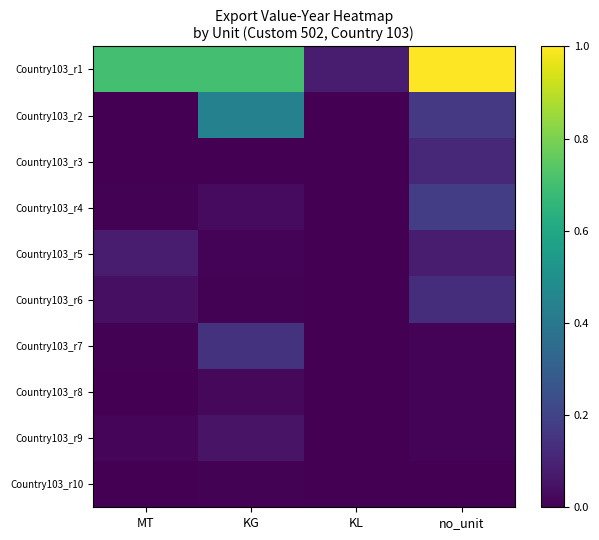

Reading right to left, transcribe all the data shown in this chart.

Country103_r1: no_unit=1.0	KL=0.1	KG=0.7	MT=0.7
Country103_r2: no_unit=0.2	KL=0.0	KG=0.4	MT=0.0
Country103_r3: no_unit=0.1	KL=0.0	KG=0.0	MT=0.0
Country103_r4: no_unit=0.2	KL=0.0	KG=0.0	MT=0.0
Country103_r5: no_unit=0.1	KL=0.0	KG=0.0	MT=0.1
Country103_r6: no_unit=0.1	KL=0.0	KG=0.0	MT=0.0
Country103_r7: no_unit=0.0	KL=0.0	KG=0.1	MT=0.0
Country103_r8: no_unit=0.0	KL=0.0	KG=0.0	MT=0.0
Country103_r9: no_unit=0.0	KL=0.0	KG=0.1	MT=0.0
Country103_r10: no_unit=0.0	KL=0.0	KG=0.0	MT=0.0